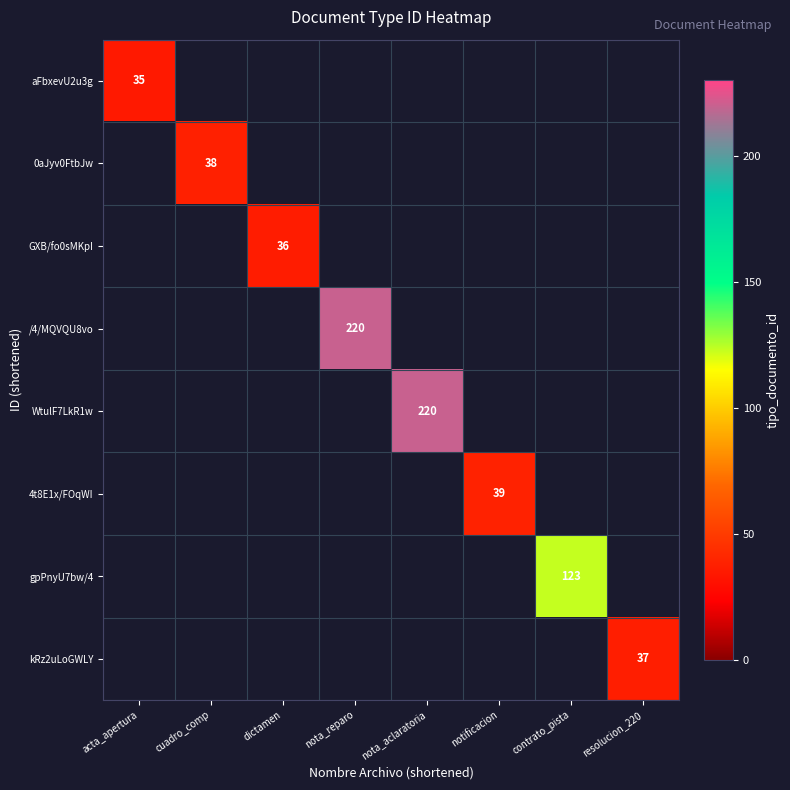

The WtulF7LkR1w series shows 339 at nota_aclaratoria. True or false?

False